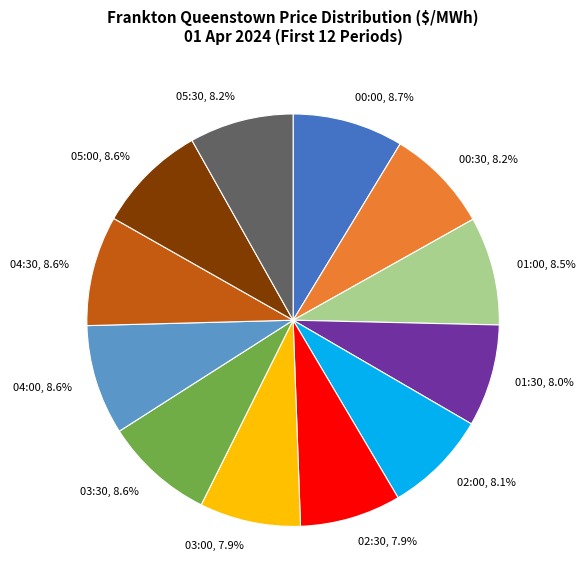

How much of the chart is everything except 05:00?

91.4%